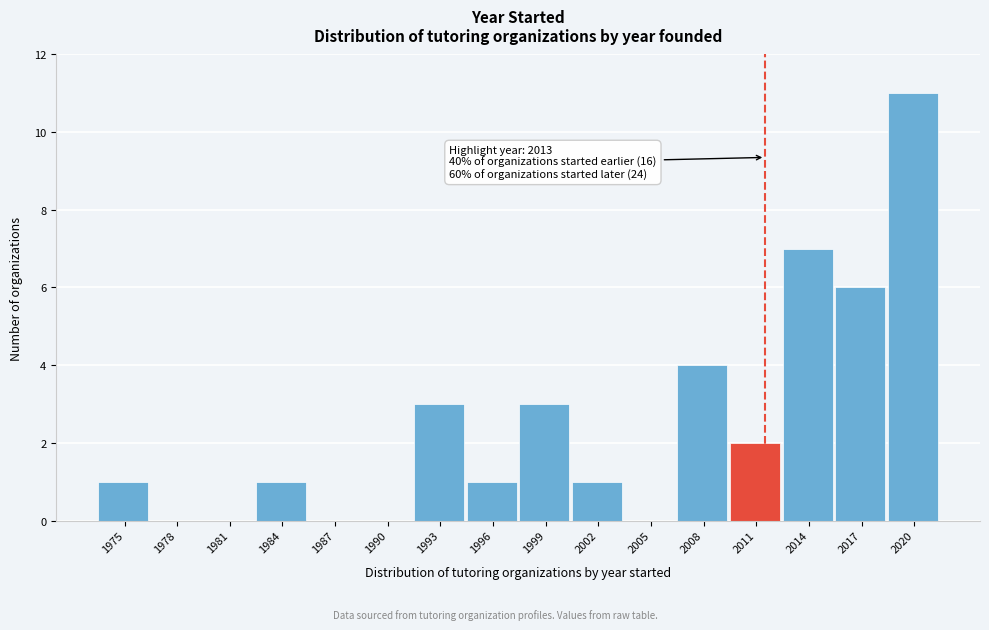

Reading left to right, transcribe all the data shown in this chart.

1975=1	1978=0	1981=0	1984=1	1987=0	1990=0	1993=3	1996=1	1999=3	2002=1	2005=0	2008=4	2011=2	2014=7	2017=6	2020=11